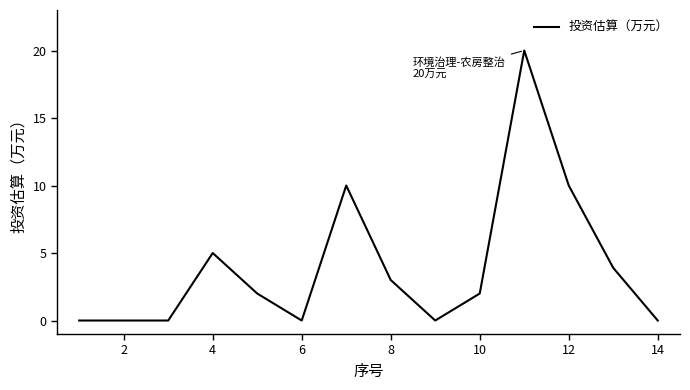

What is the maximum value shown in the chart?

20.0